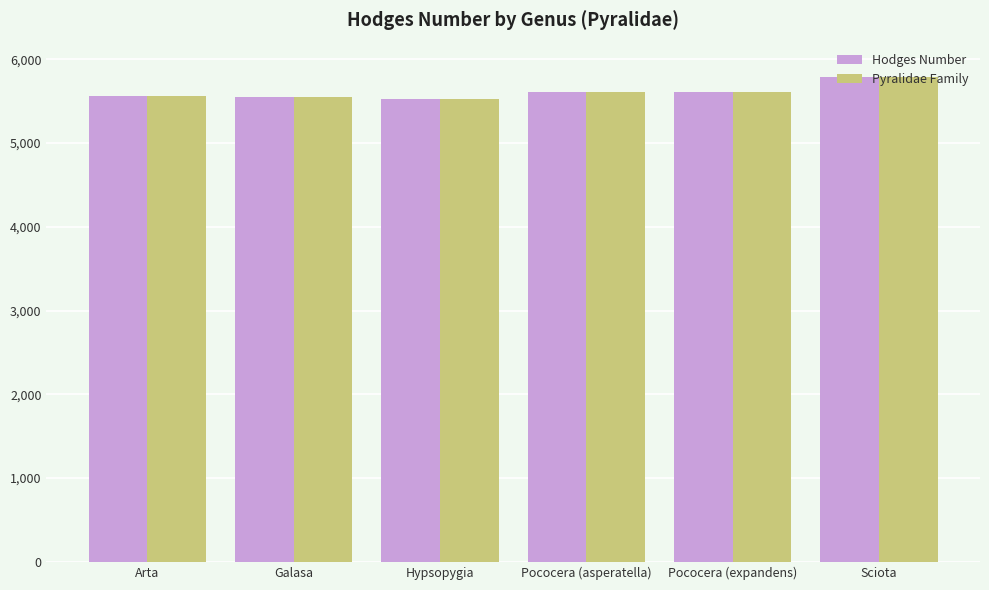

What position from the left is Hypsopygia?

3